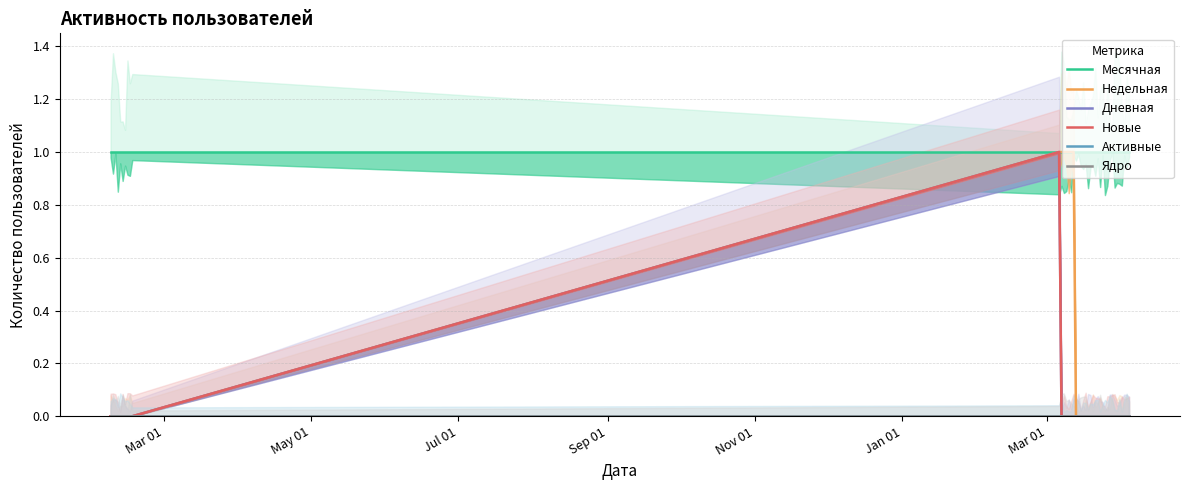

Is this an area chart (filled region under the line)?

No